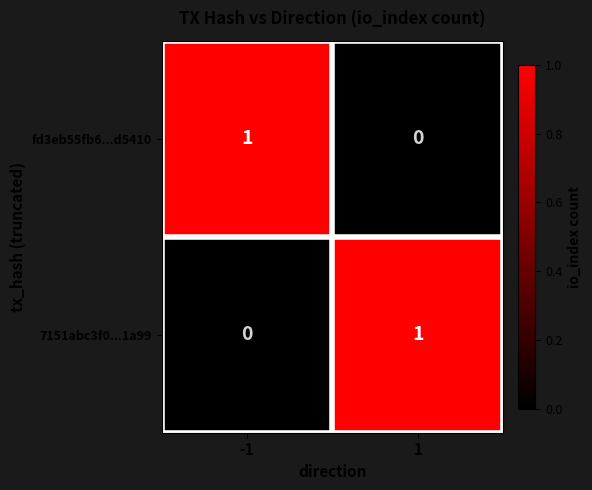

Rank the categories by 7151abc3f0...1a99 value from lowest to highest.

-1, 1